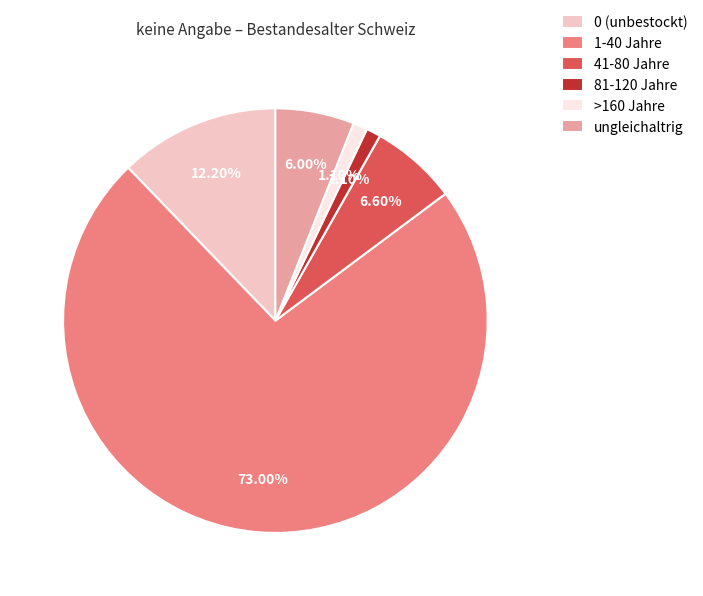

Which category has the biggest portion of the pie?

1-40 Jahre